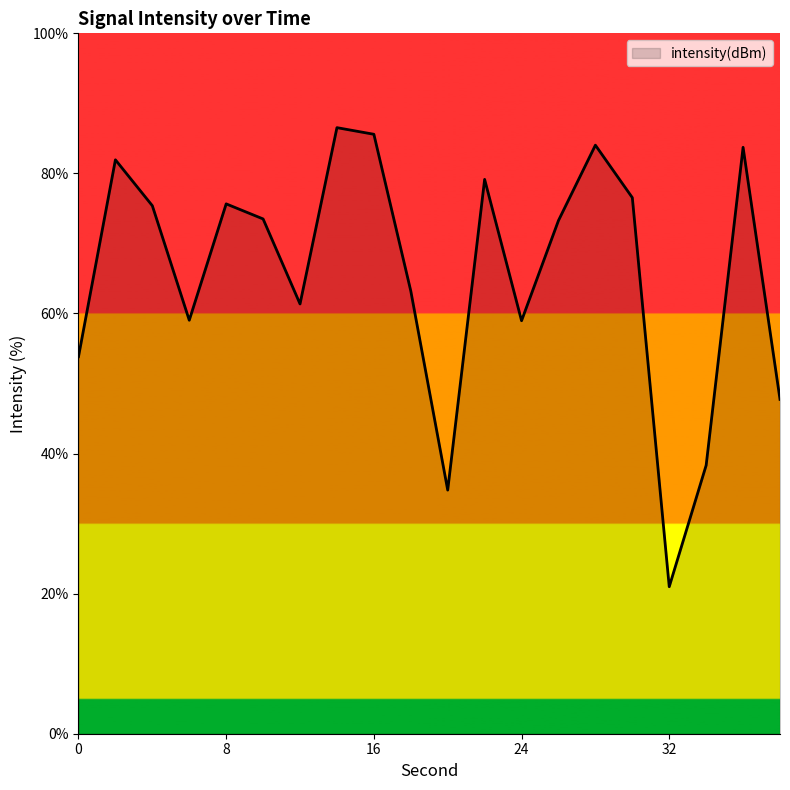

What is the difference between the maximum and minimum values?

65.5